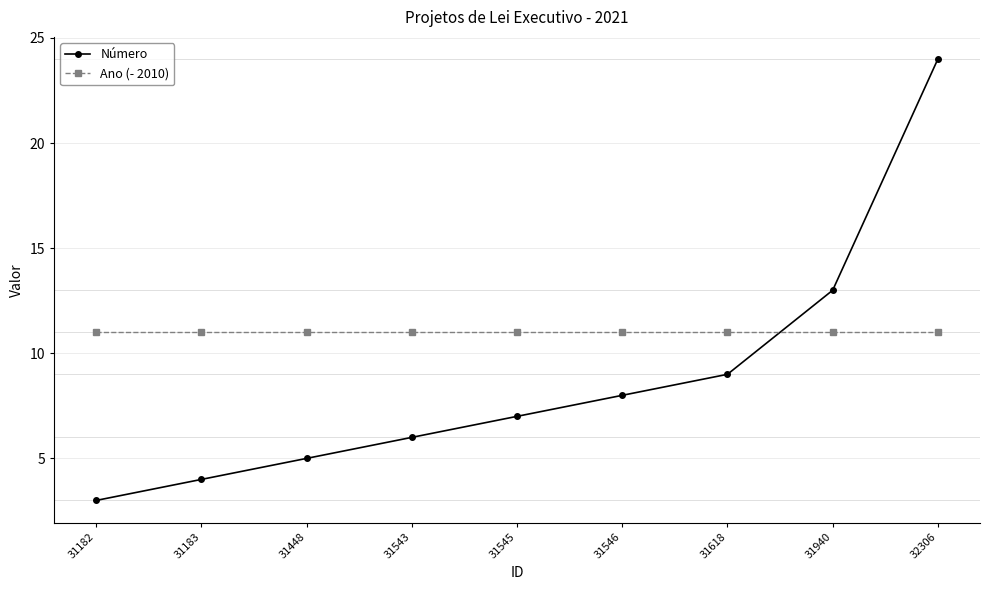

Which series changed the most between 31183 and 31543?

Número